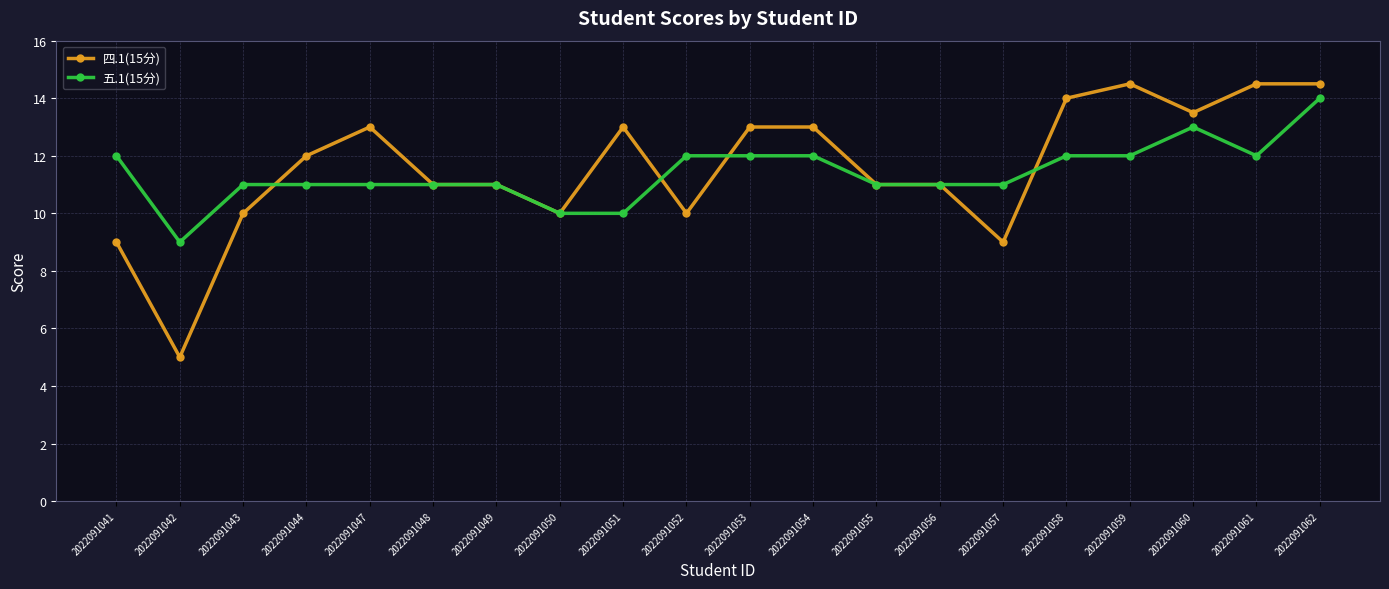

Does the chart display data point markers on the line(s)?

Yes